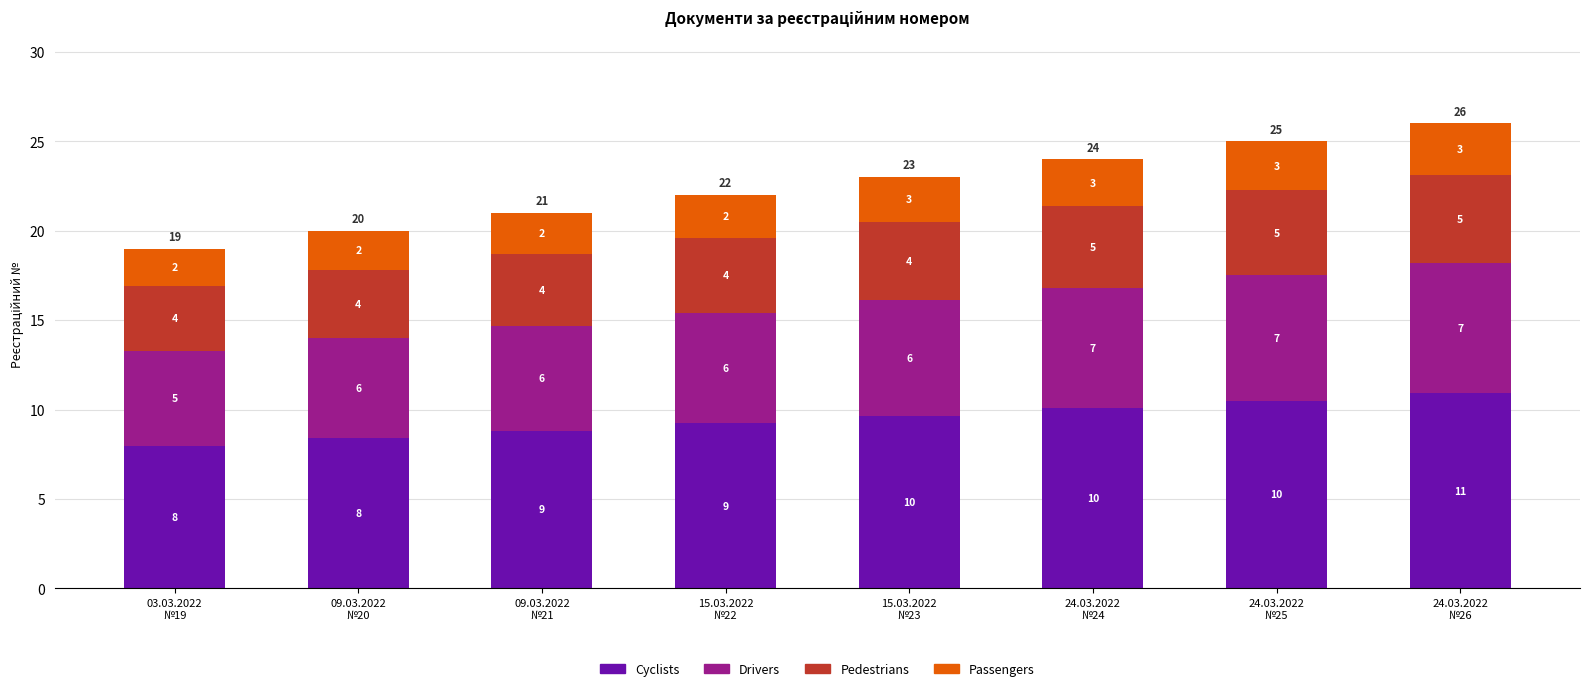

What are all the series names shown in the legend?

Cyclists, Drivers, Pedestrians, Passengers